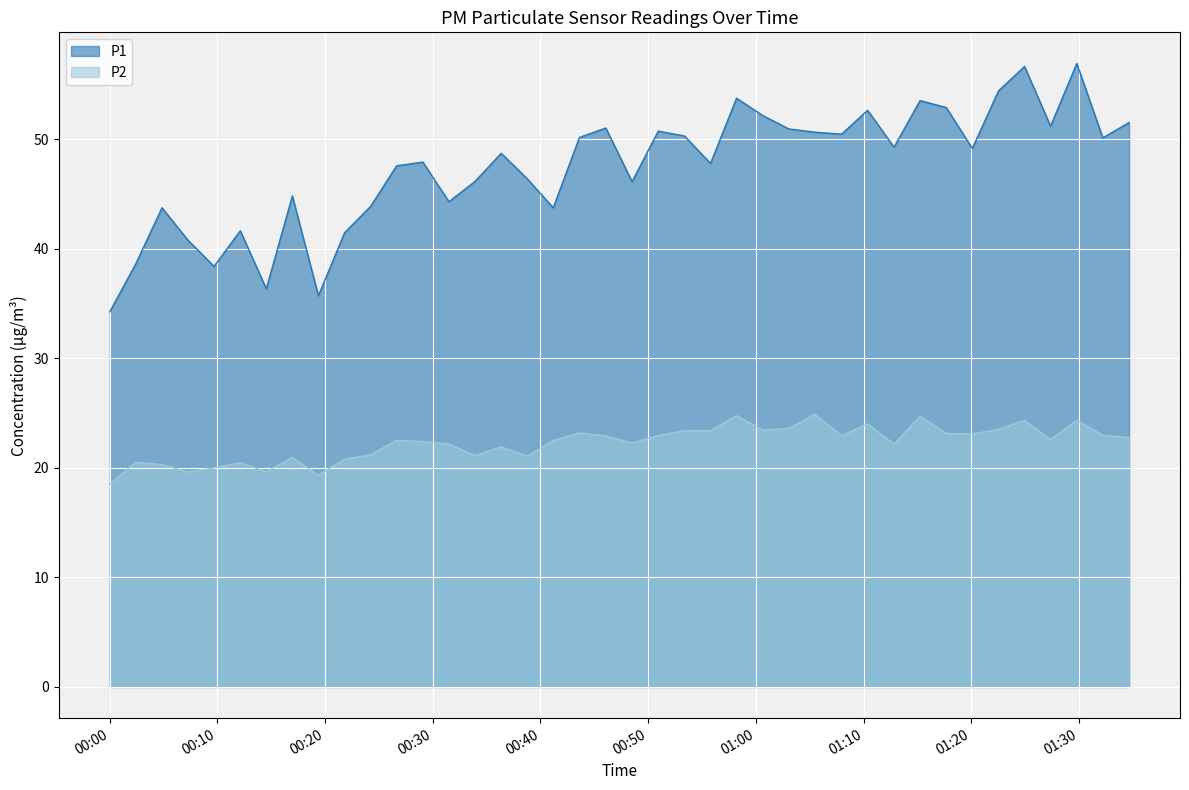

How many distinct data groups are displayed?

2